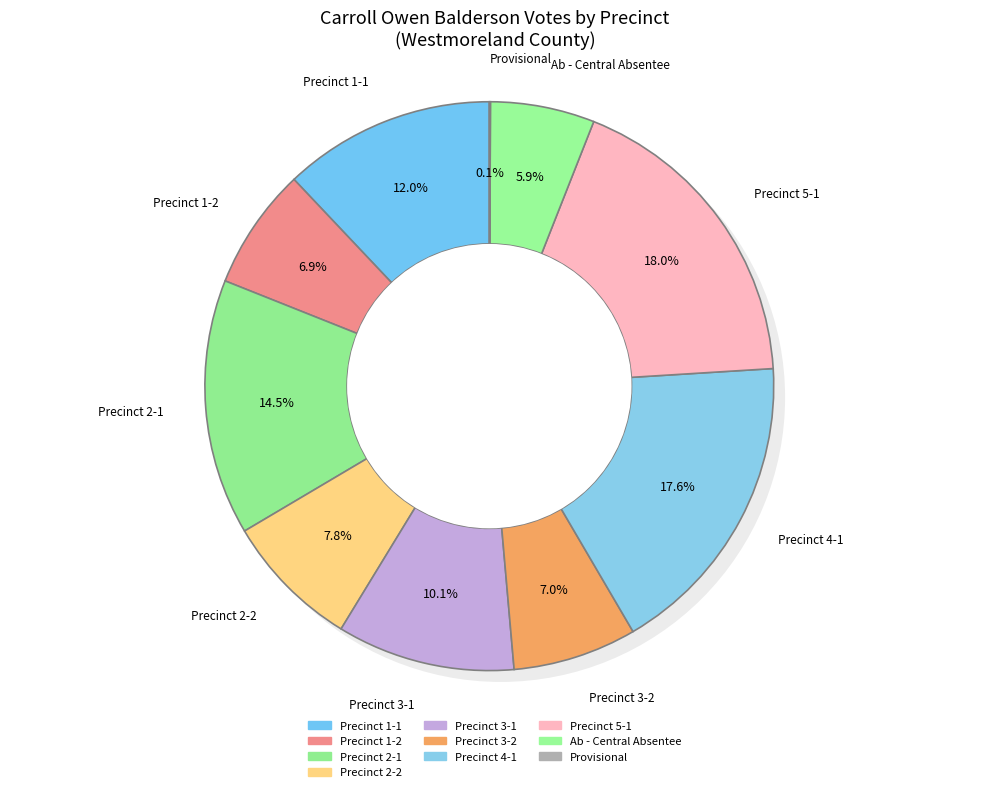

Combined, do Precinct 1-1 and Precinct 2-2 account for over 50%?

No